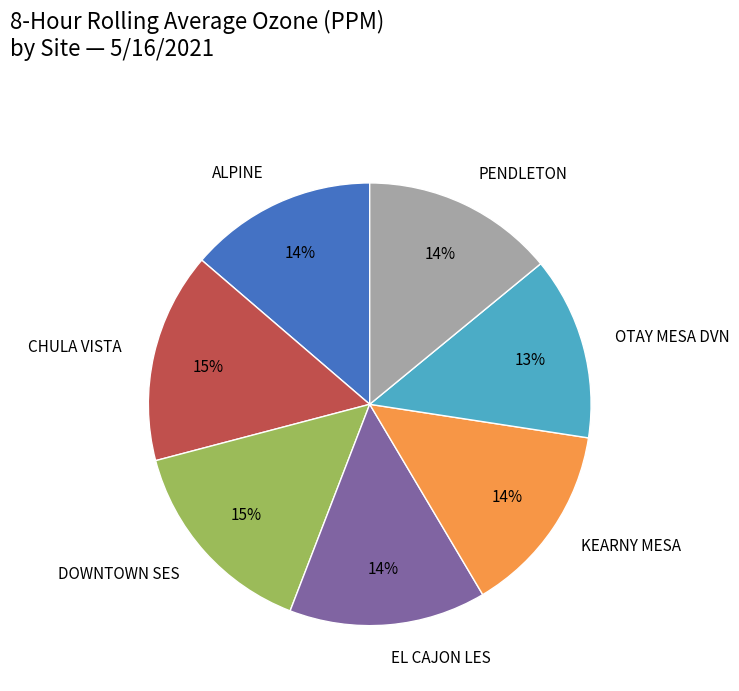

Which has a higher value, PENDLETON or OTAY MESA DVN?

PENDLETON